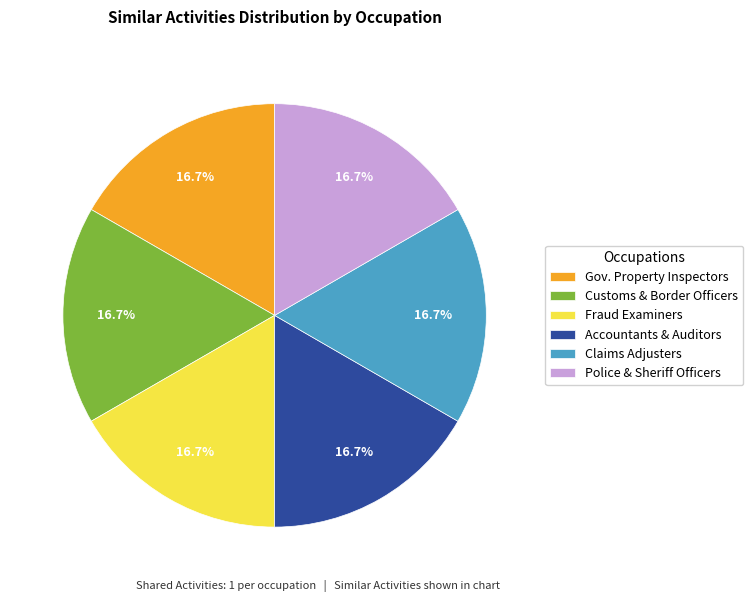

To the nearest percent, what is the difference between the largest and smallest slice percentages?

0%